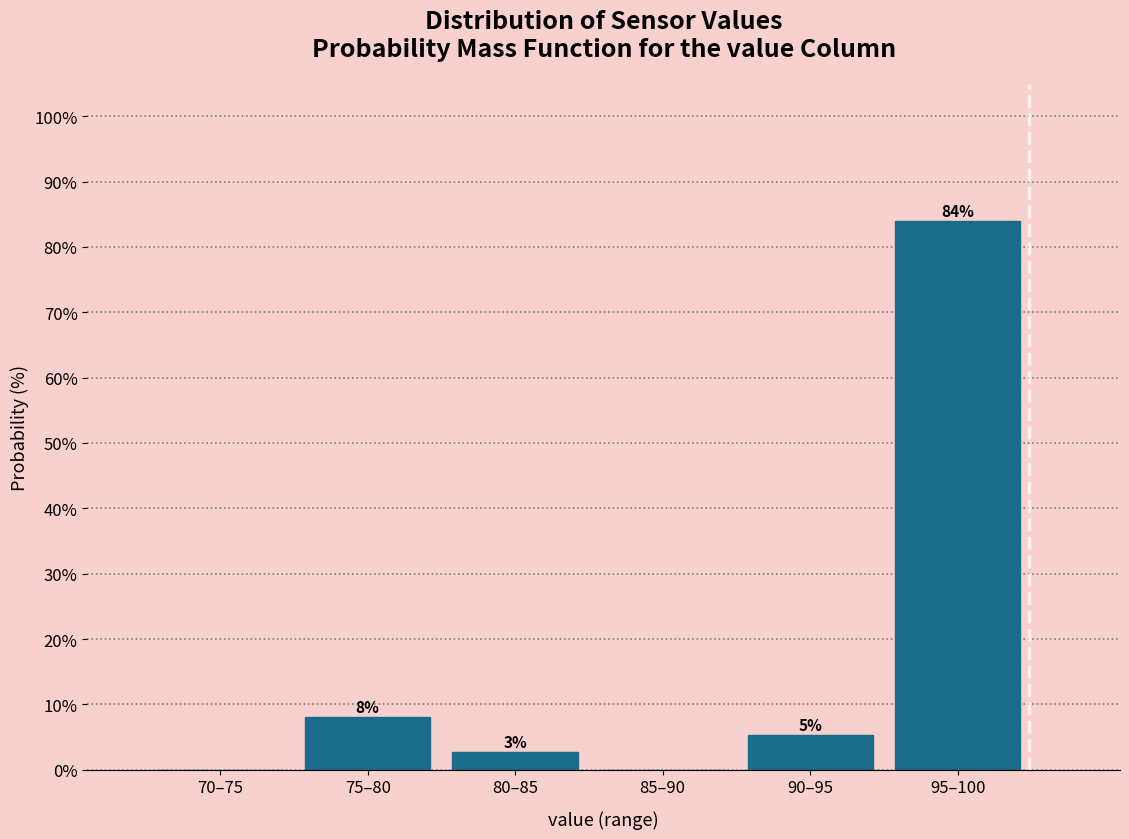

What is the sum of all values?

100.0